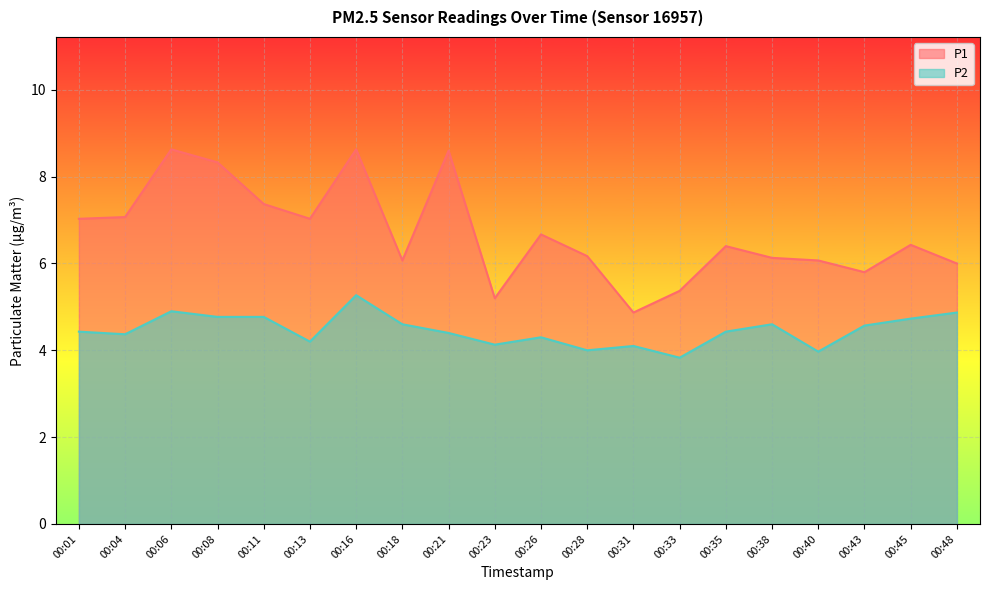

What is the sum of the P2 values at 00:23 and 00:40?

8.1